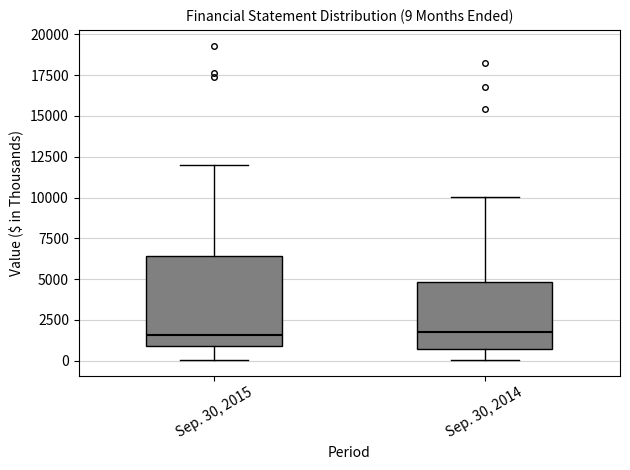

Which box is the tallest, from its lower edge to its upper edge?

Sep. 30, 2015